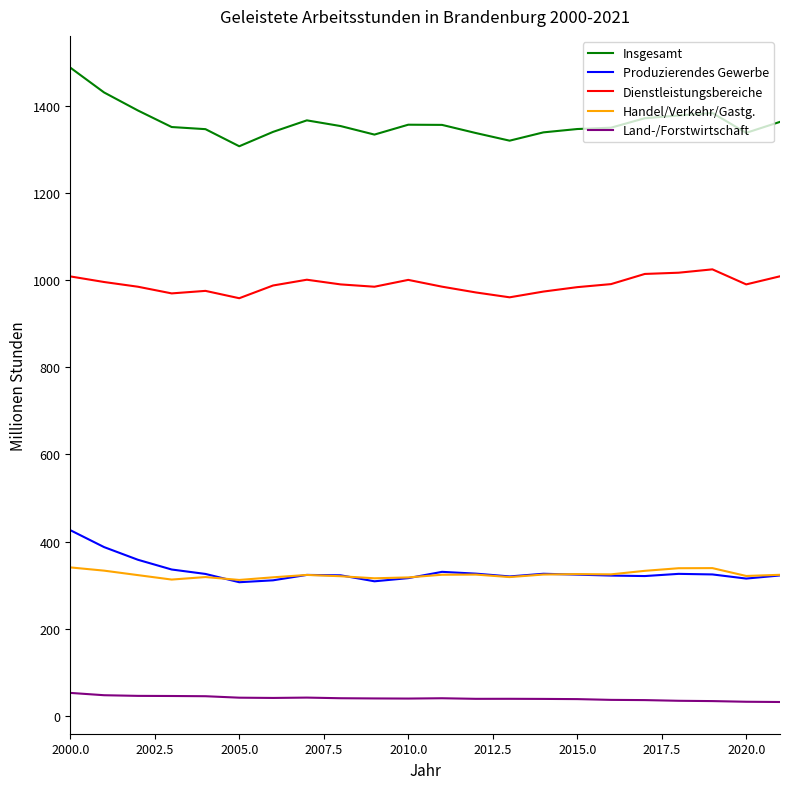

What is the highest value of the Insgesamt series?

1487.8